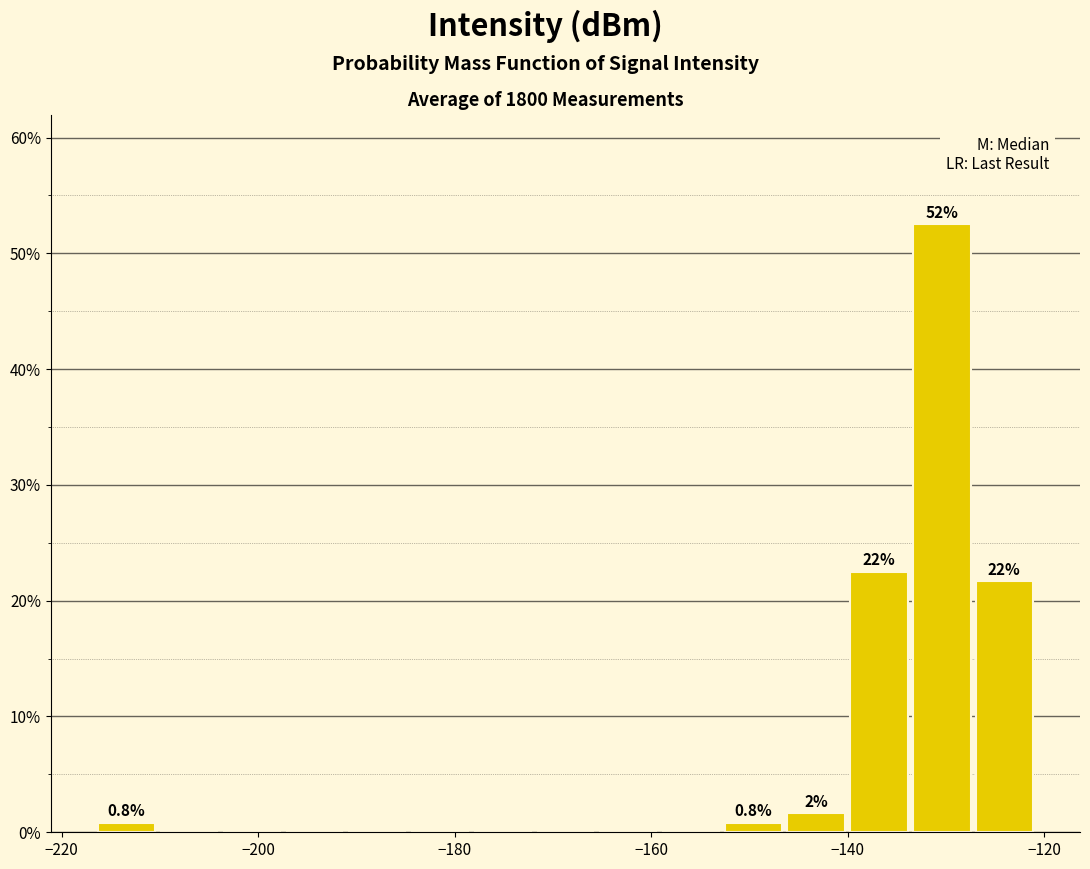

Read against the x-axis, roughly where is the centre of the tallest bar?

-130